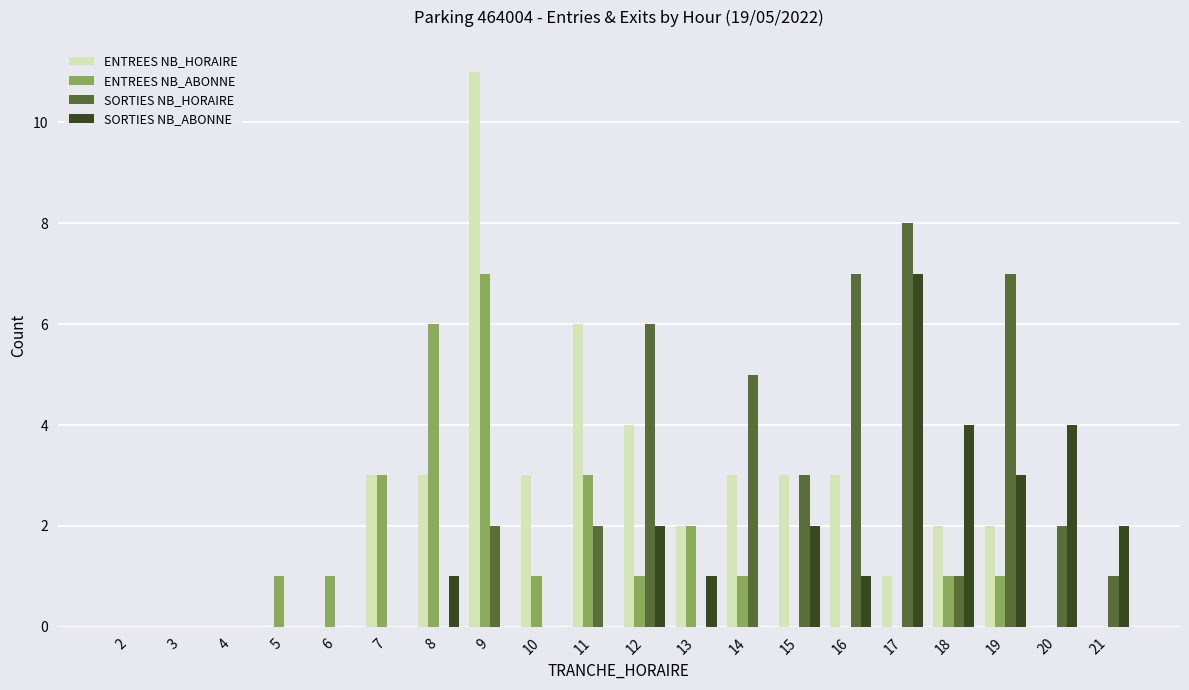

What is the sum of all ENTREES NB_ABONNE values?

28